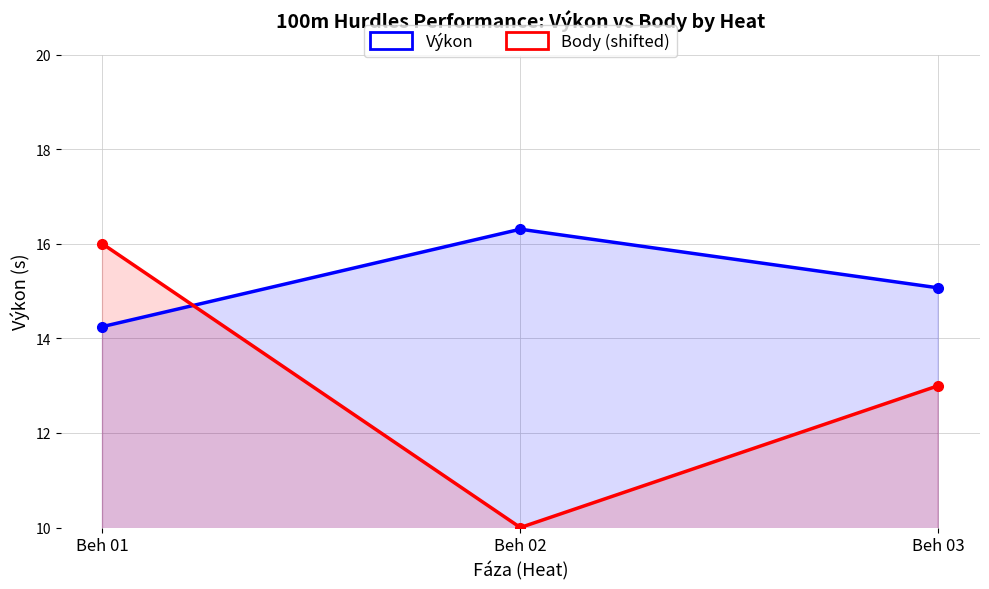

Which series changed the most between Beh 01 and Beh 03?

Body (shifted)